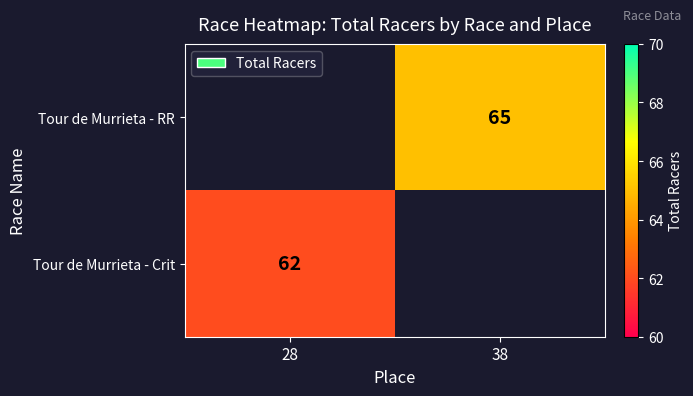

Is the value of Tour de Murrieta - Crit at 28 greater than the value of Tour de Murrieta - RR at 38?

No